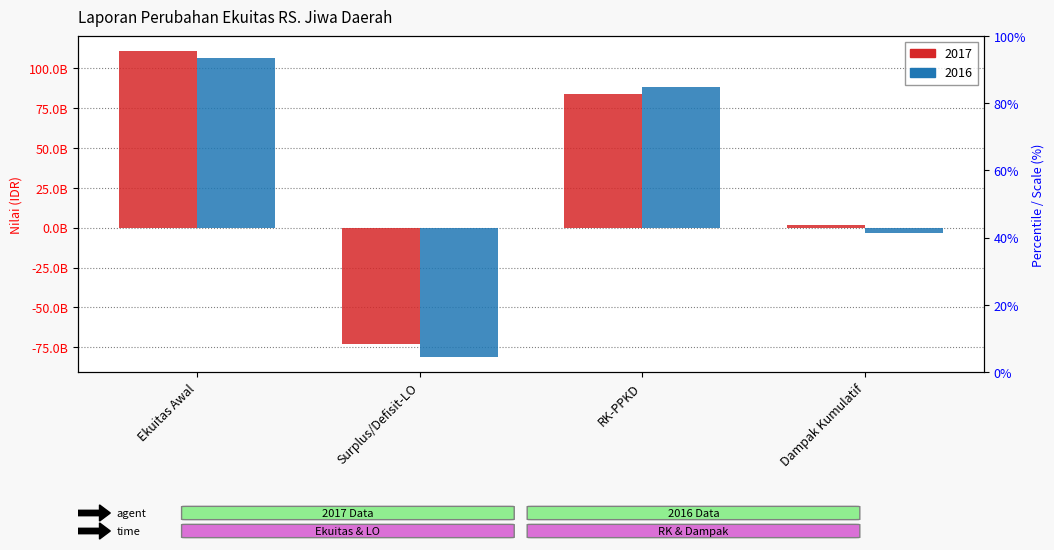

Reading left to right, what are all the values shown in this chart?

2017: 110445731031.3	-72758761847.1	83396442172.0	1323324272.1
2016: 106389091419.8	-80874320705.4	88157052268.0	-3226091951.0